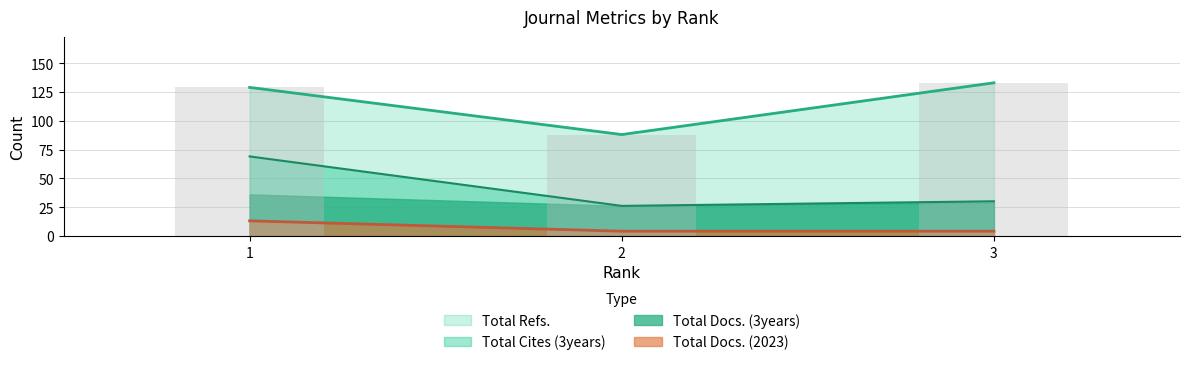

What is the sum of the Total Docs. (2023) values at 3 and 1?

17